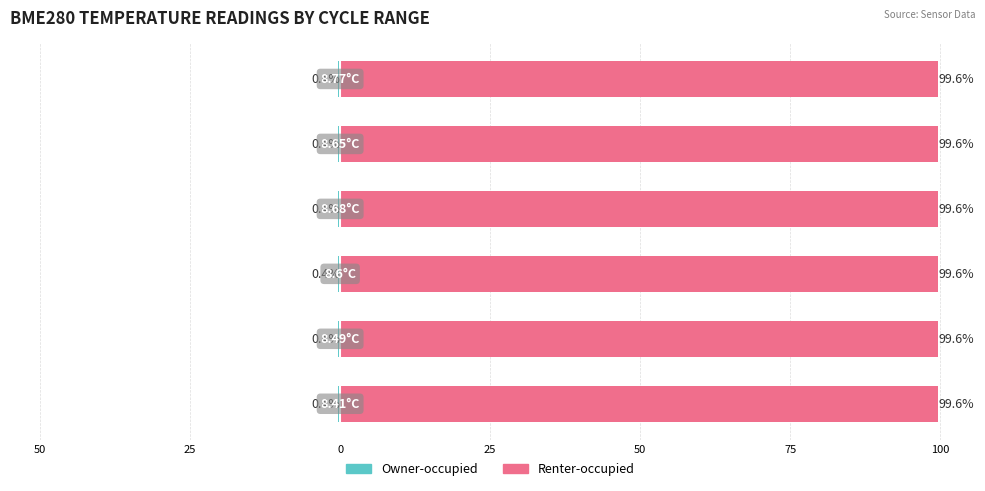

What is the maximum value for Renter-occupied?

99.6